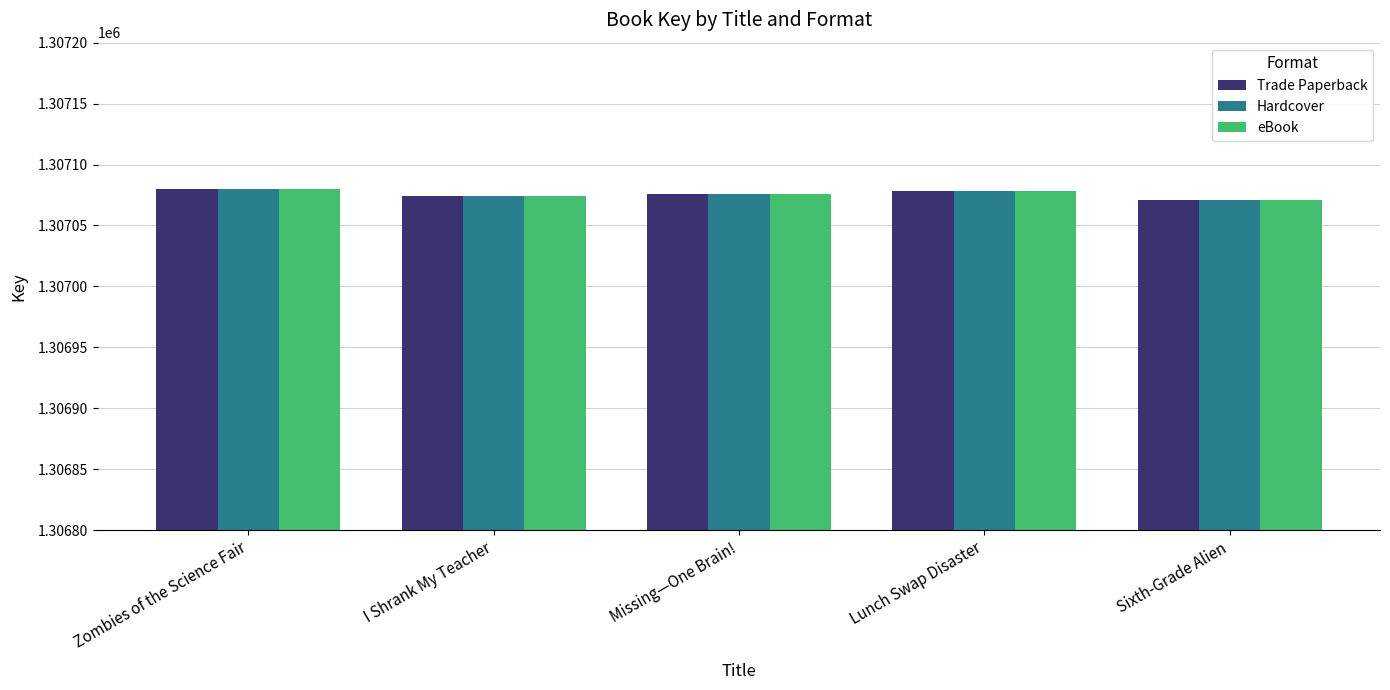

Count the number of data series in this chart.

3